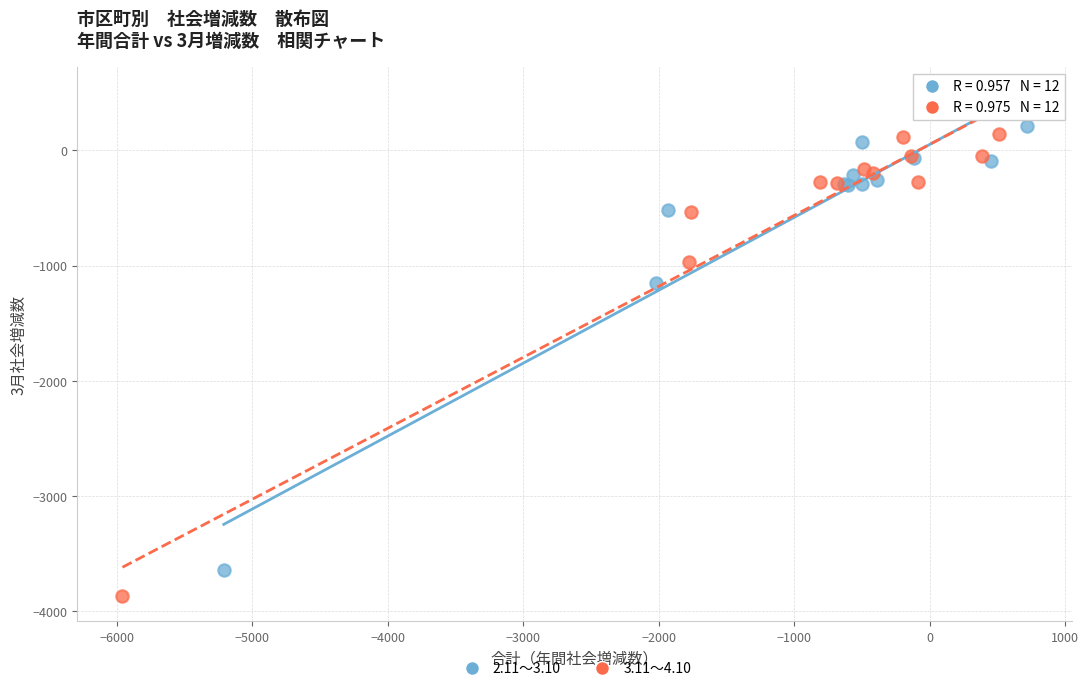

Which series reaches the minimum Y coordinate?

3.11～4.10